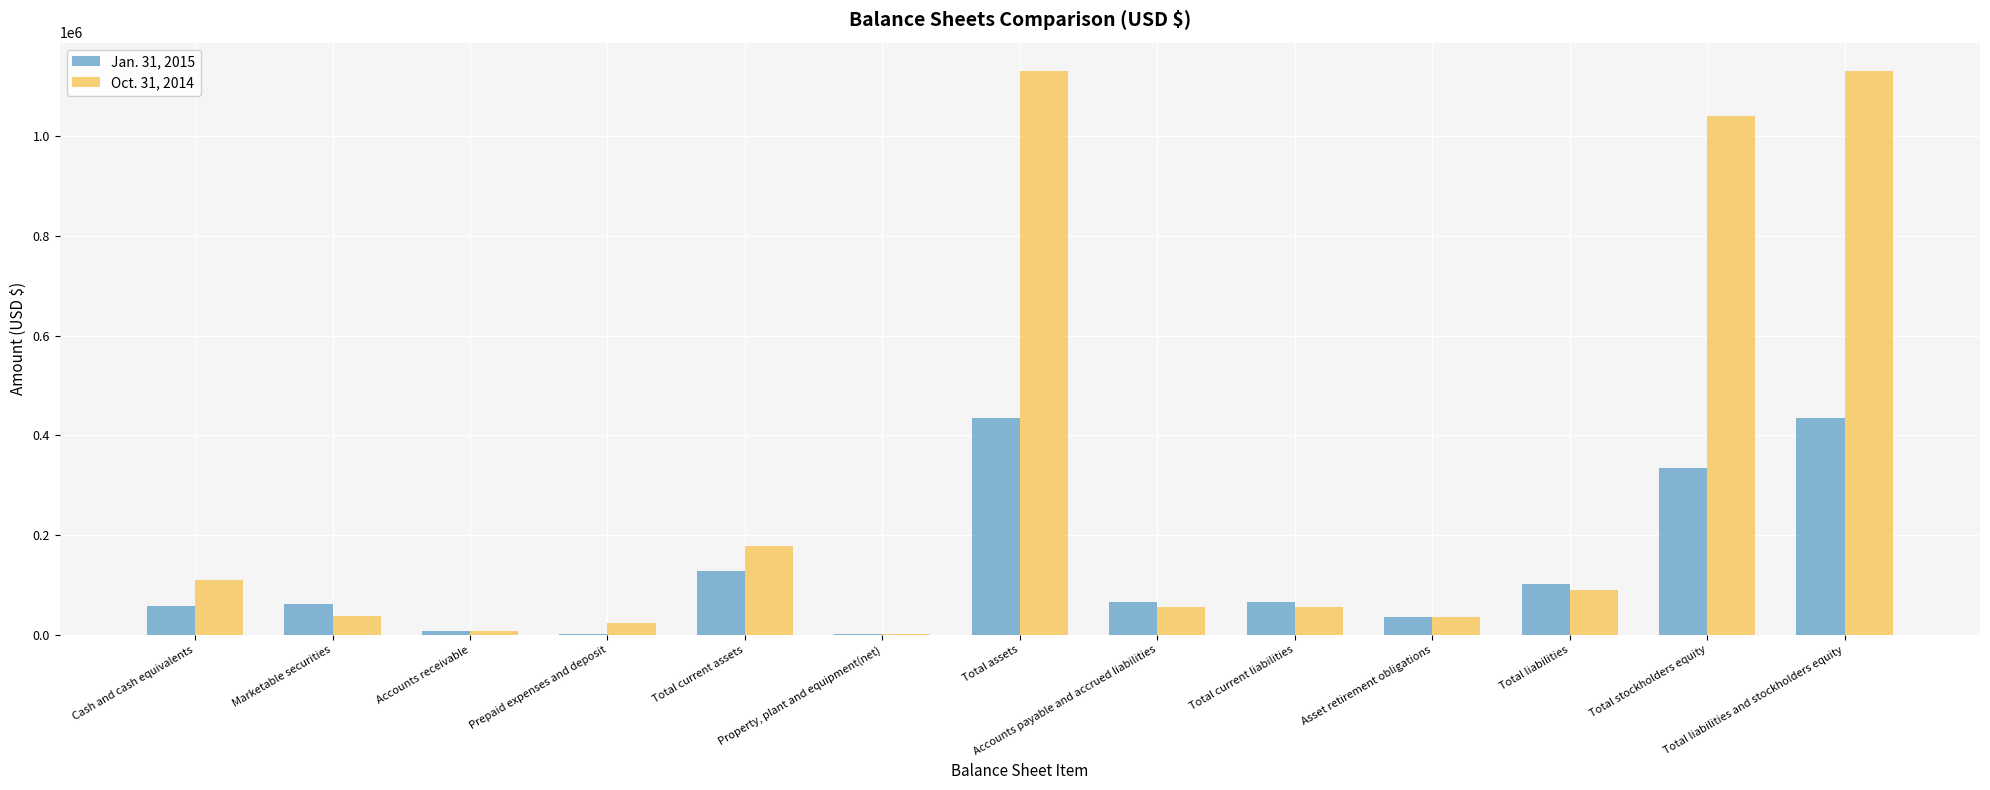

What is the greatest value displayed?

1131583